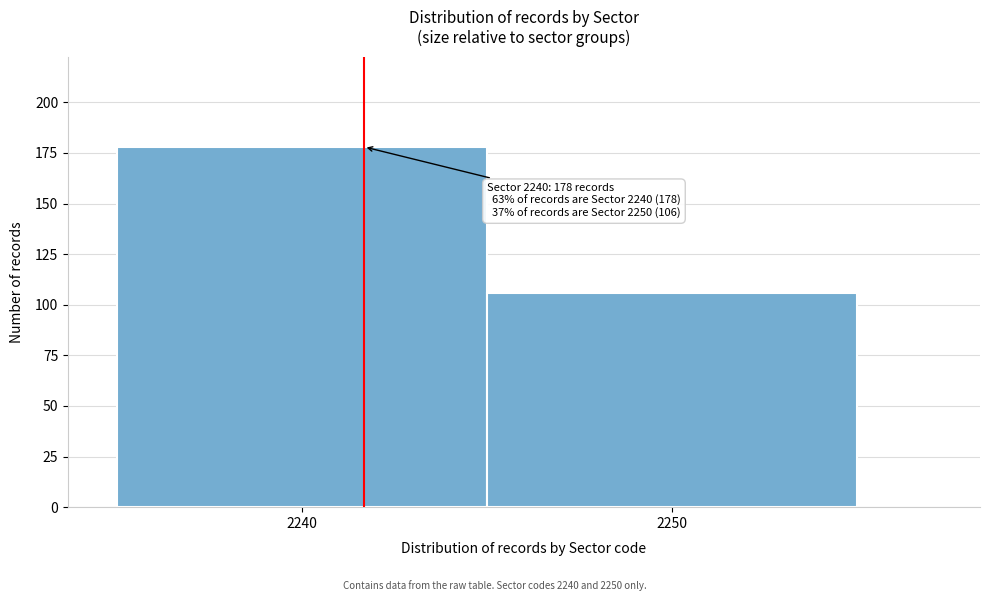

Reading right to left, extract all data points from this chart.

106	178